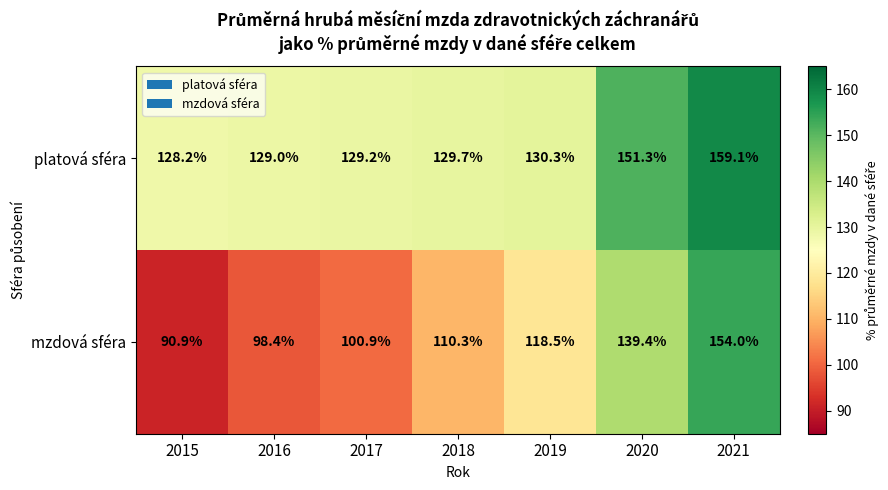

Which series has the largest range (max minus min)?

mzdová sféra